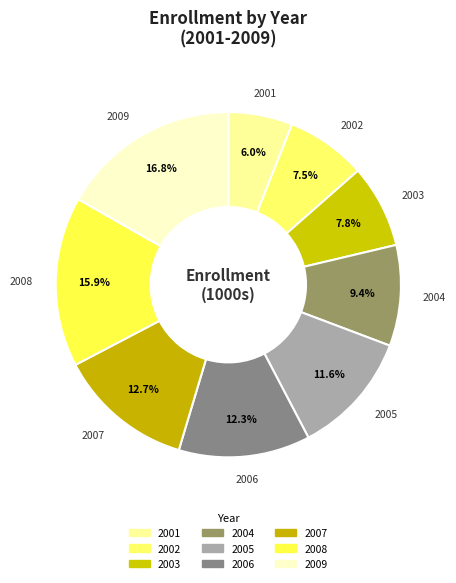

Do 2006 and 2002 together represent more than half of the pie?

No